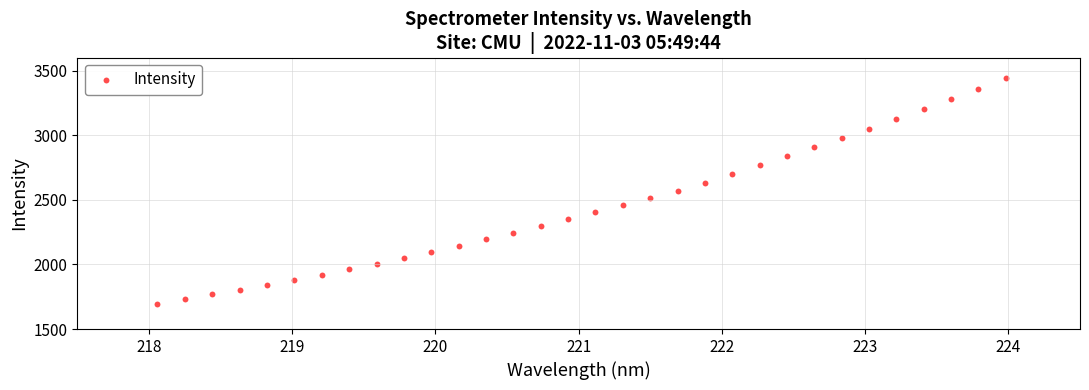

What is the range of X values (max minus min)?

5.9